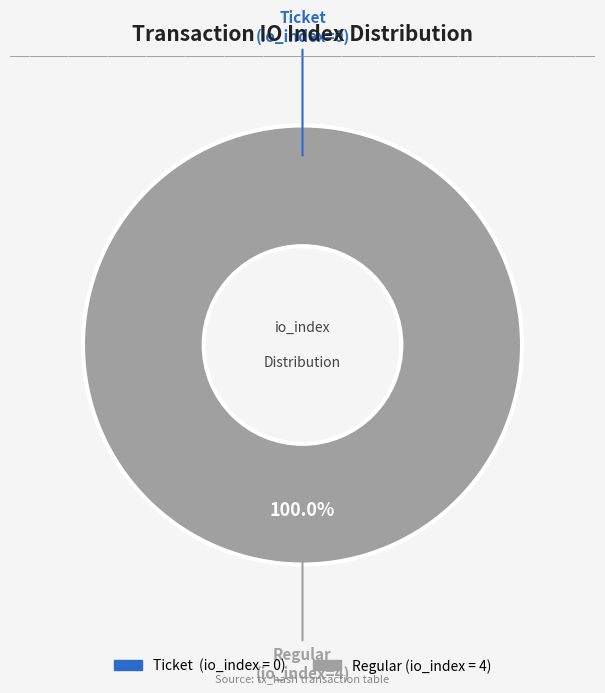

The Regular (io_index=4) slice represents 100% of the pie. True or false?

True